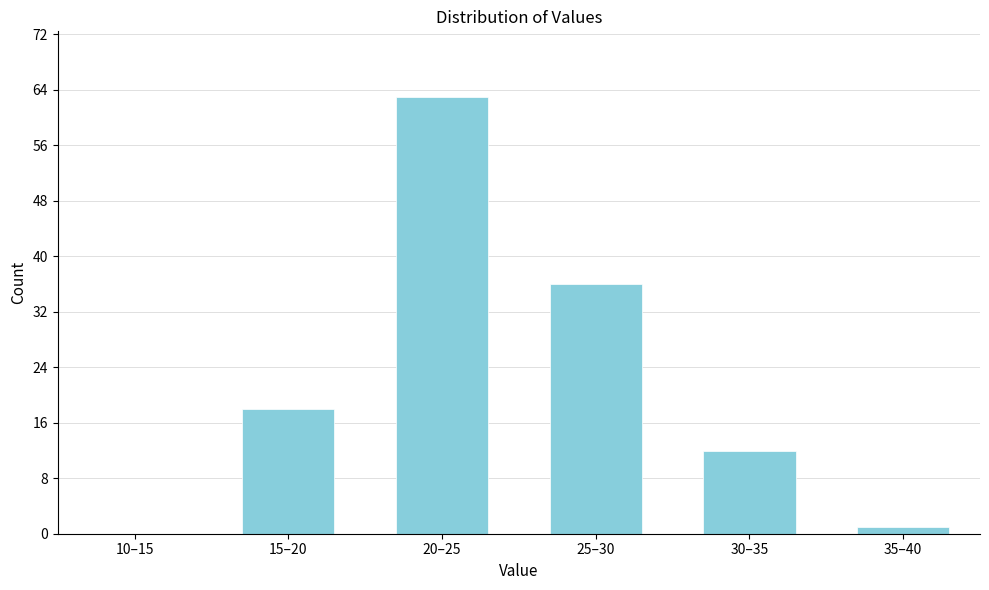

Reading right to left, list all the values displayed in this chart.

35–40=1	30–35=12	25–30=36	20–25=63	15–20=18	10–15=0